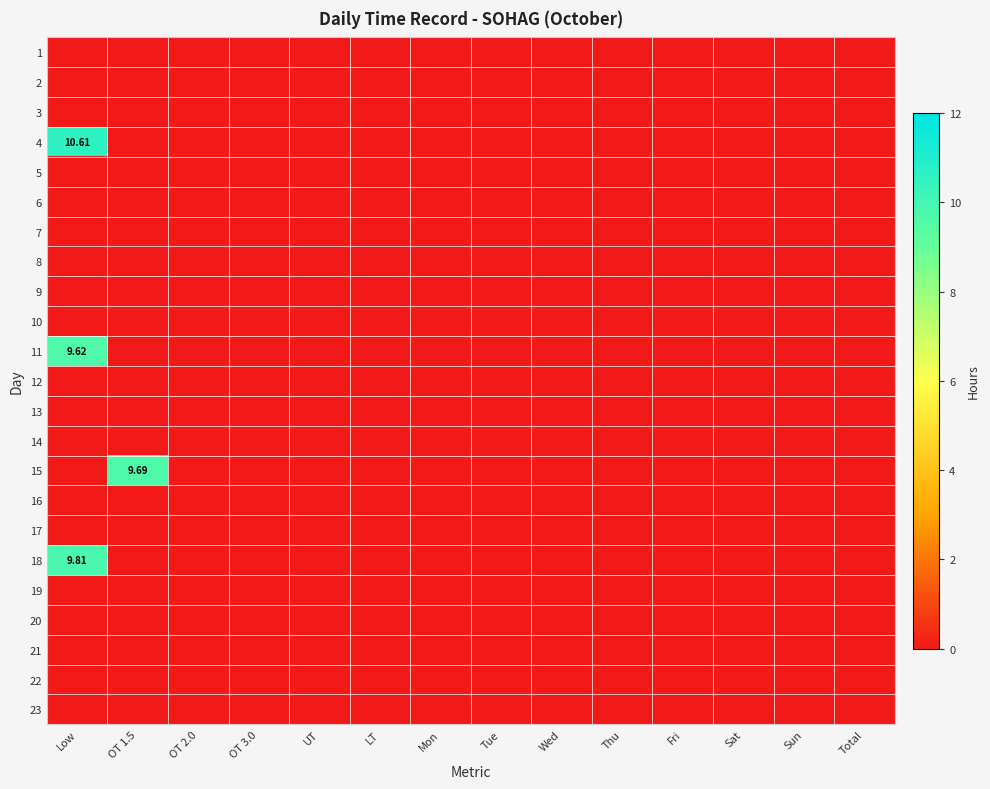

Is it true that 22 equals 0.0 at LT?

True